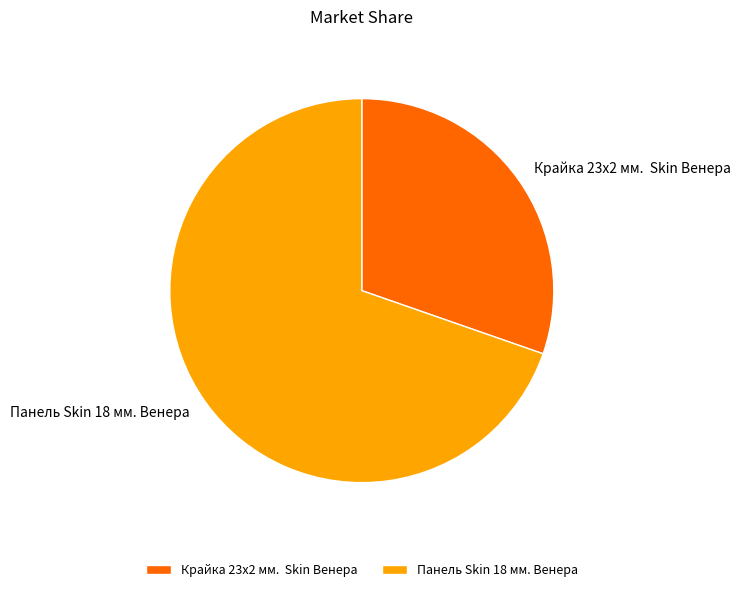

The Панель Skin 18 мм. Венера slice represents 70% of the pie. True or false?

True